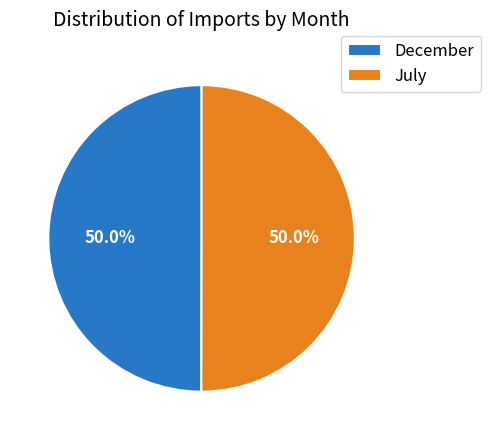

What is the ratio of the value at December to the value at July?

1.0